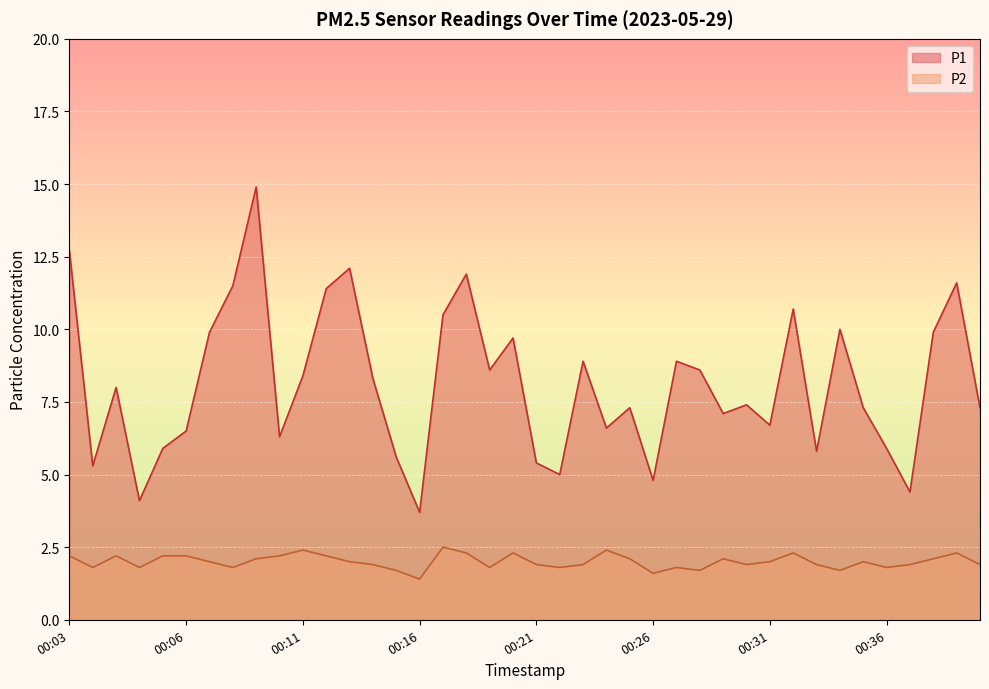

Reading left to right, what are all the values shown in this chart?

P1: 12.7	5.3	8.0	4.1	5.9	6.5	9.9	11.5	14.9	6.3	8.4	11.4	12.1	8.3	5.6	3.7	10.5	11.9	8.6	9.7	5.4	5.0	8.9	6.6	7.3	4.8	8.9	8.6	7.1	7.4	6.7	10.7	5.8	10.0	7.3	5.9	4.4	9.9	11.6	7.3
P2: 2.2	1.8	2.2	1.8	2.2	2.2	2.0	1.8	2.1	2.2	2.4	2.2	2.0	1.9	1.7	1.4	2.5	2.3	1.8	2.3	1.9	1.8	1.9	2.4	2.1	1.6	1.8	1.7	2.1	1.9	2.0	2.3	1.9	1.7	2.0	1.8	1.9	2.1	2.3	1.9